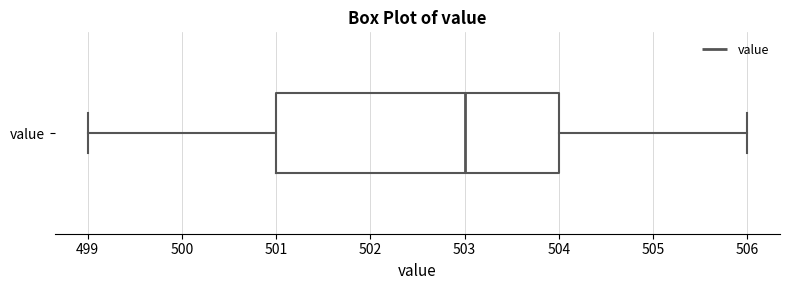

Where is the right edge of the box for value on the x-axis? The values are not printed on the chart, so give them approximately, as read against the axis.

504